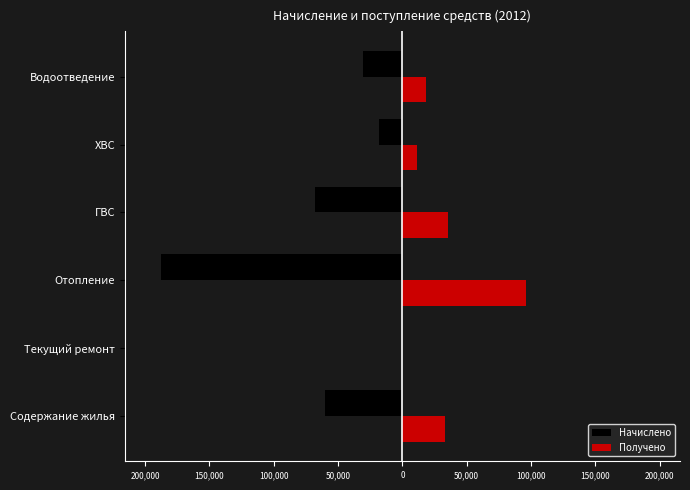

What are all the series names shown in the legend?

Начислено, Получено